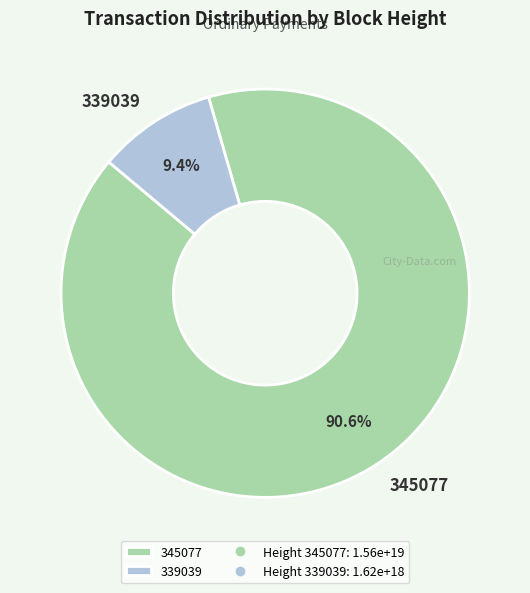

Rank the categories by value from highest to lowest.

345077, 339039